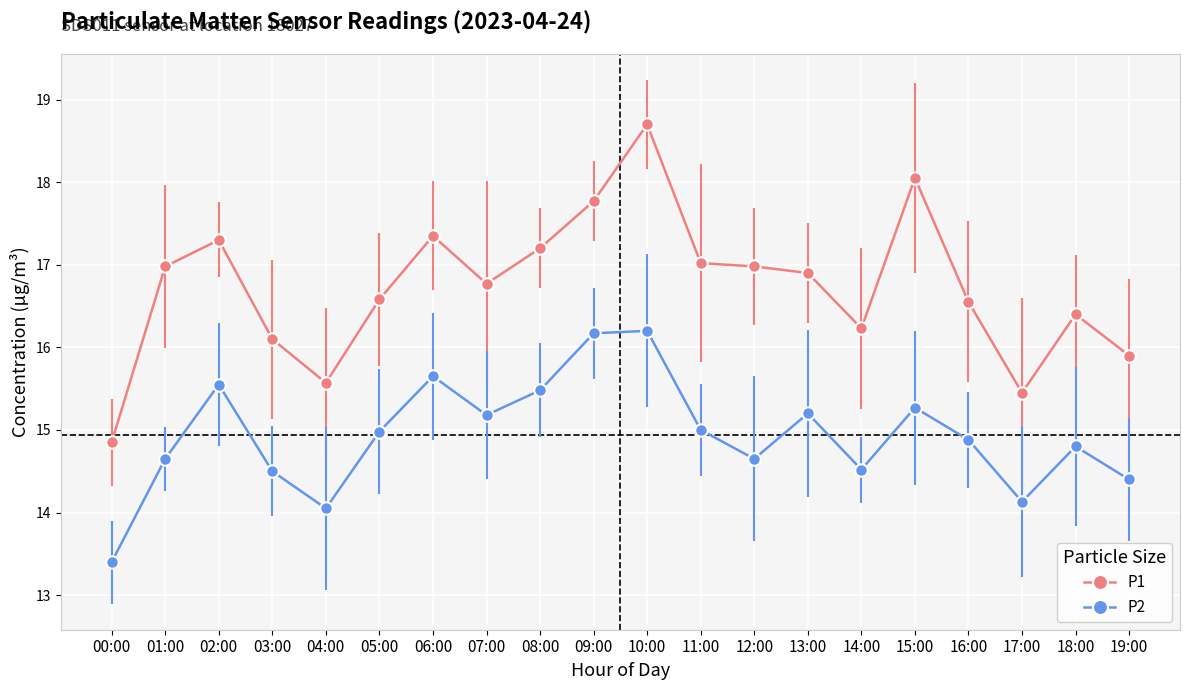

What is the total value across all series at 19:00?

30.3